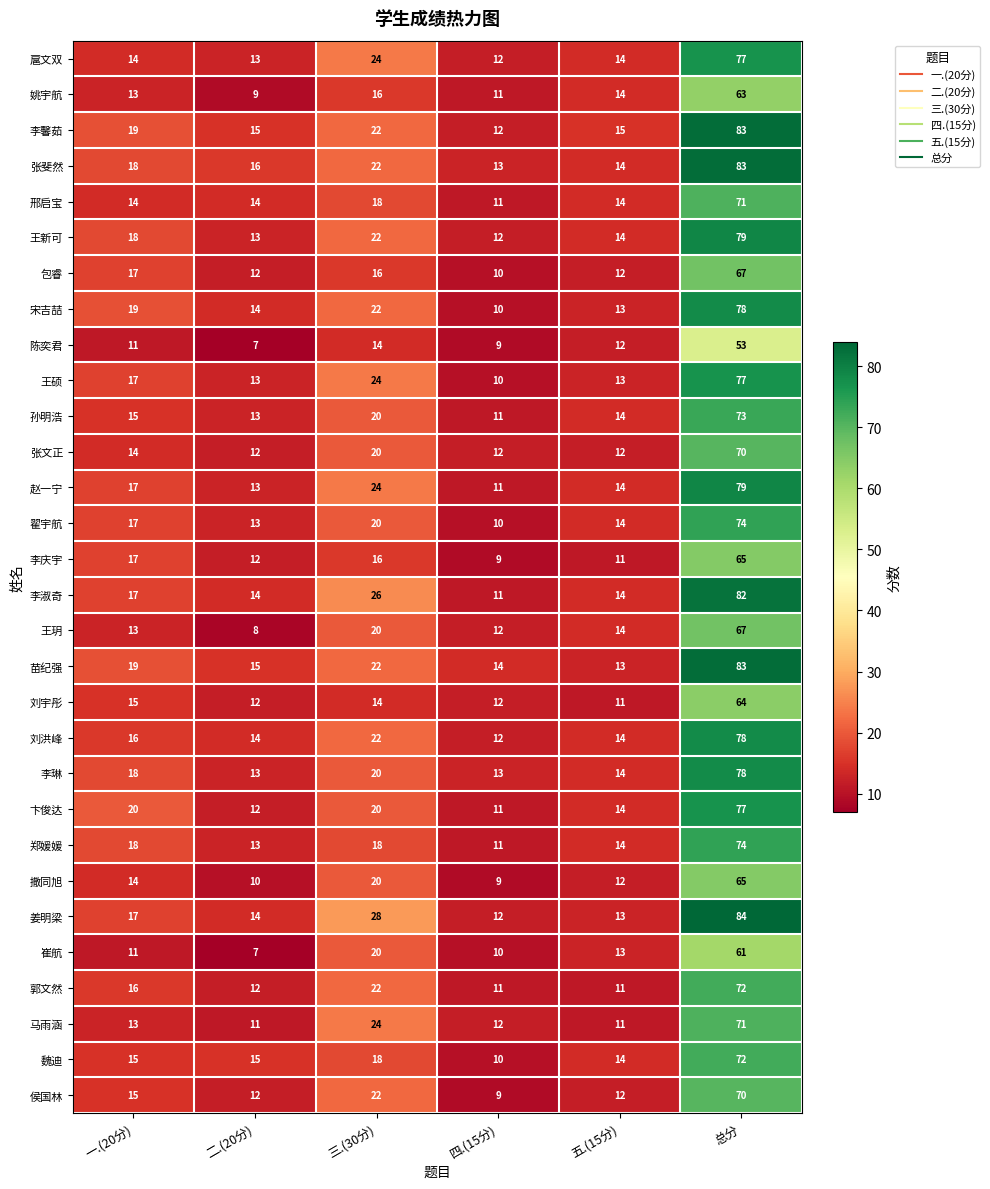

Where is 张斐然 nearest to the value 48?

三.(30分)